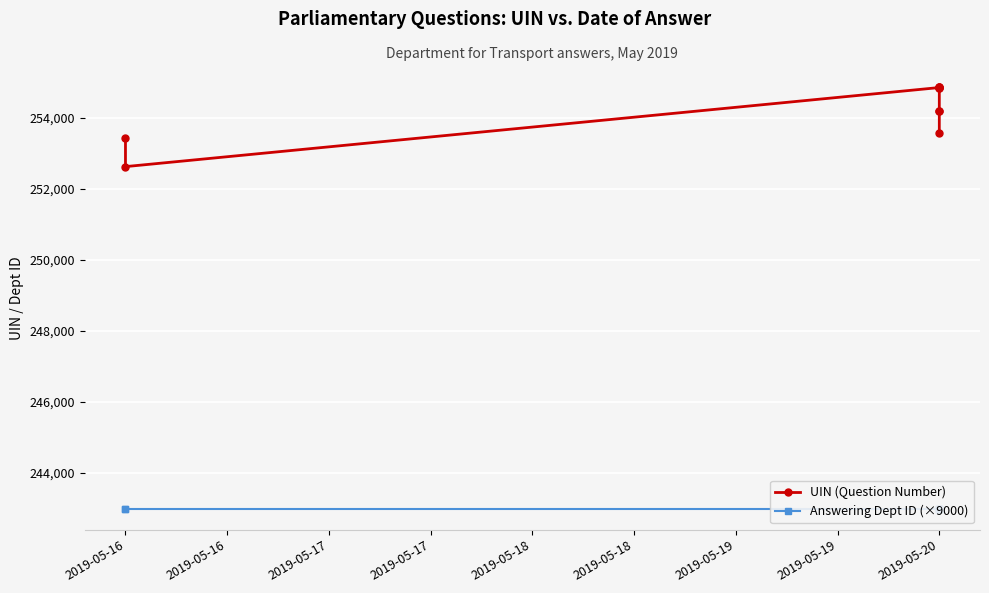

What are all the series names shown in the legend?

UIN (Question Number), Answering Dept ID (×9000)